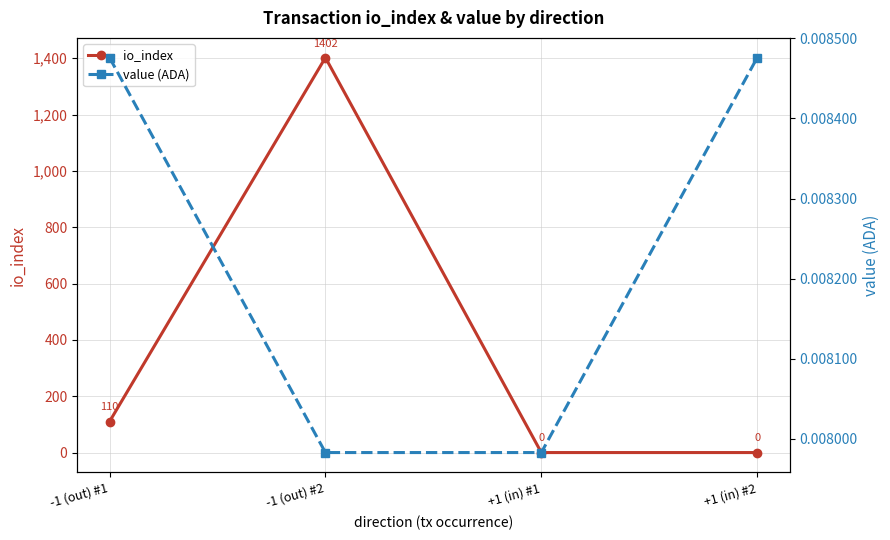

How many lines are shown in the chart?

2